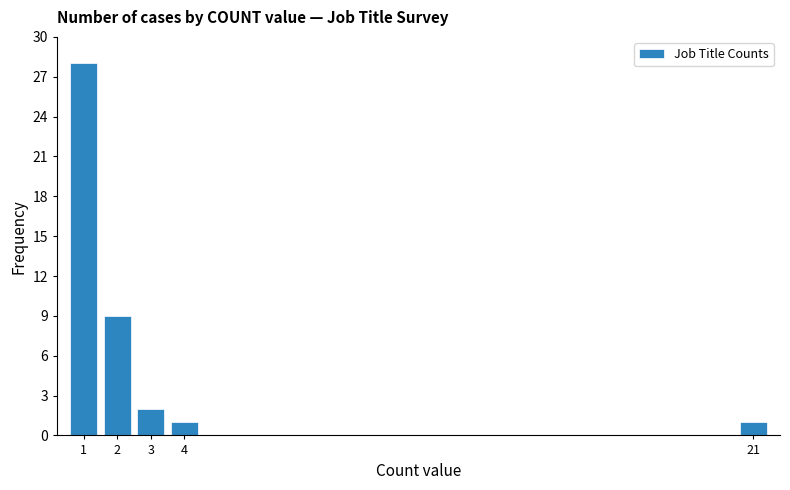

Reading left to right, transcribe all the data shown in this chart.

1=28	2=9	3=2	4=1	21=1